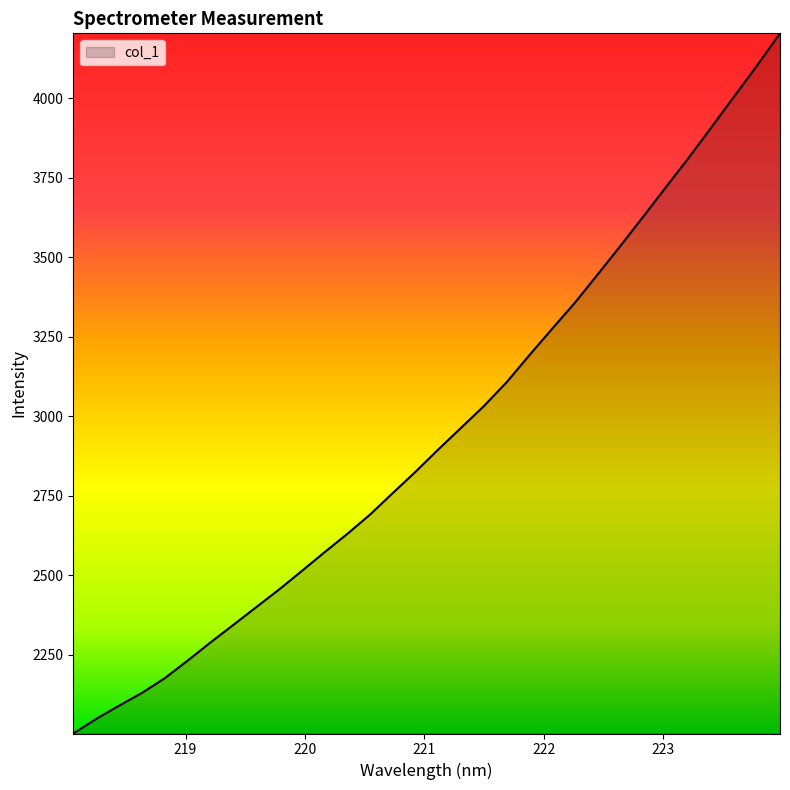

What is the maximum value shown in the chart?

4204.7